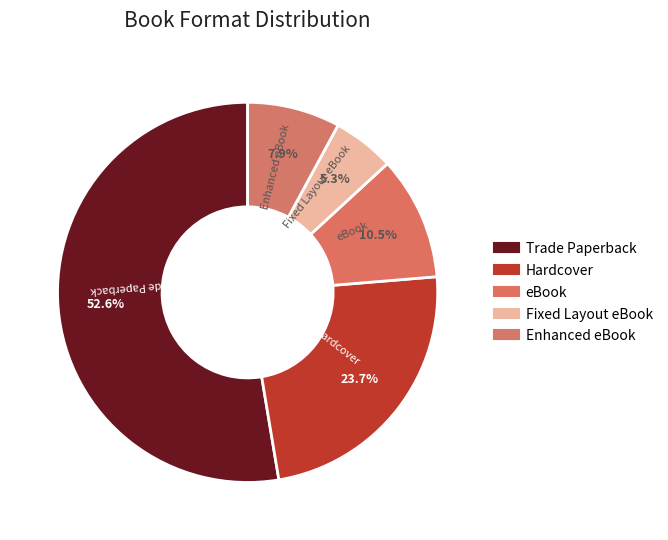

How many segments does this pie chart have?

5